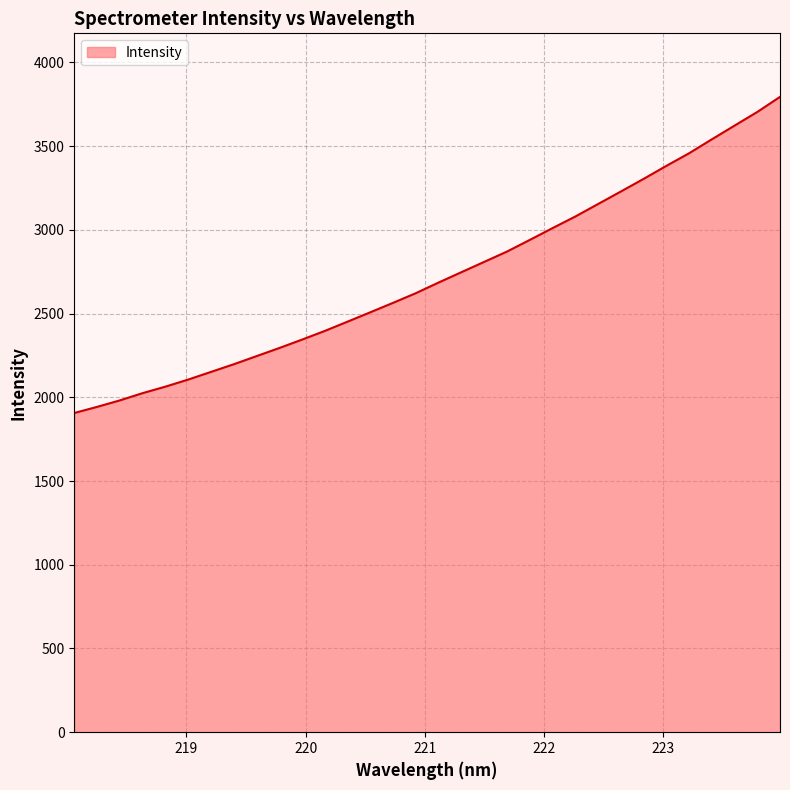

What is the smallest value displayed?

1906.3